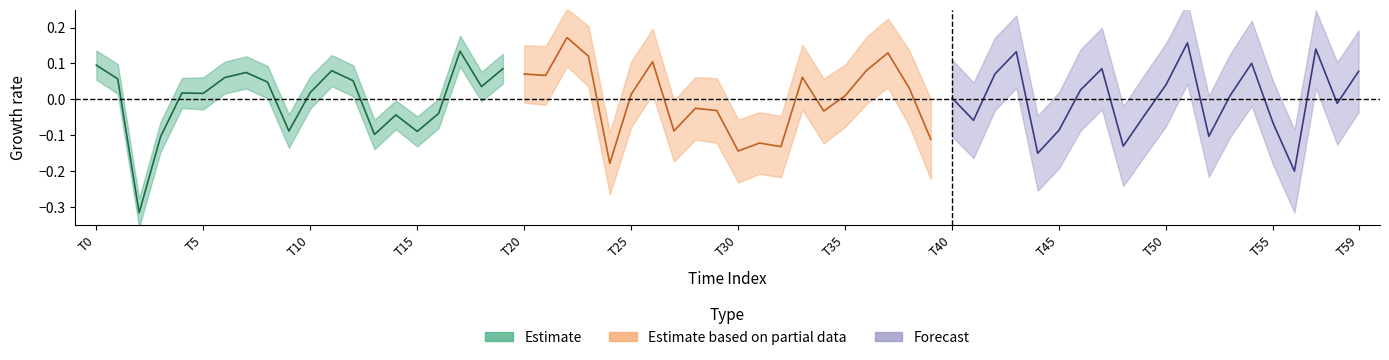

Reading left to right, list all the values displayed in this chart.

intensity_estimate: 0.1	0.1	-0.3	-0.1	0.0	0.0	0.1	0.1	0.0	-0.1	0.0	0.1	0.1	-0.1	-0.0	-0.1	-0.0	0.1	0.0	0.1
intensity_partial: 0.1	0.1	0.2	0.1	-0.2	0.0	0.1	-0.1	-0.0	-0.0	-0.1	-0.1	-0.1	0.1	-0.0	0.0	0.1	0.1	0.0	-0.1
intensity_forecast: 0.0	-0.1	0.1	0.1	-0.2	-0.1	0.0	0.1	-0.1	-0.0	0.0	0.2	-0.1	0.0	0.1	-0.1	-0.2	0.1	-0.0	0.1